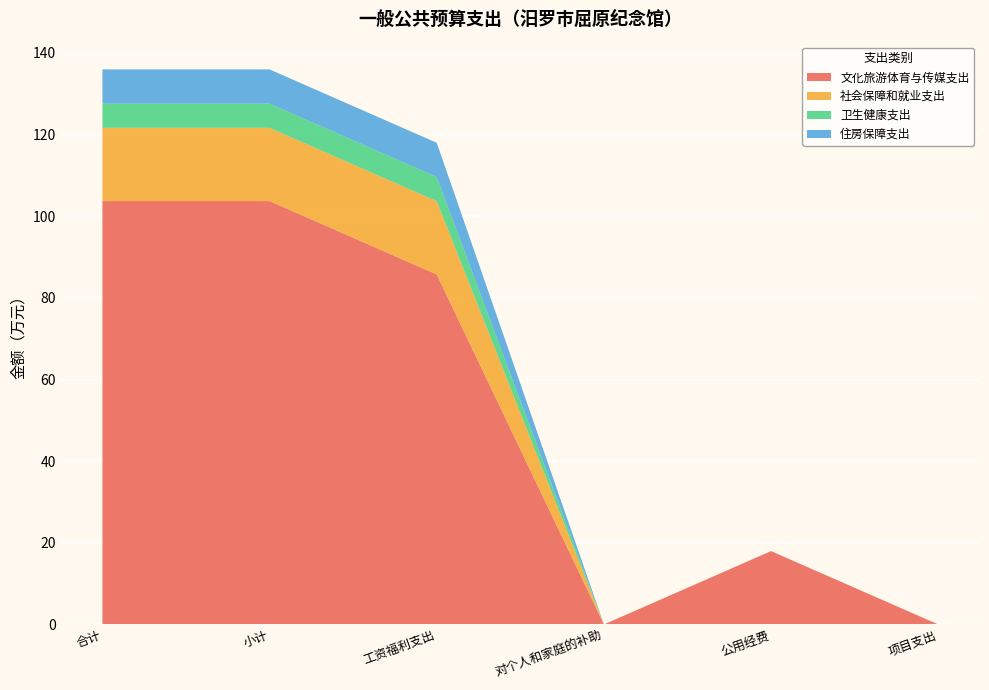

Reading left to right, what are all the values shown in this chart?

文化旅游体育与传媒支出: 103.7	103.7	85.7	0.0	18.0	0.0
社会保障和就业支出: 17.9	17.9	17.9	0.0	0.0	0.0
卫生健康支出: 5.9	5.9	5.9	0.0	0.0	0.0
住房保障支出: 8.4	8.4	8.4	0.0	0.0	0.0